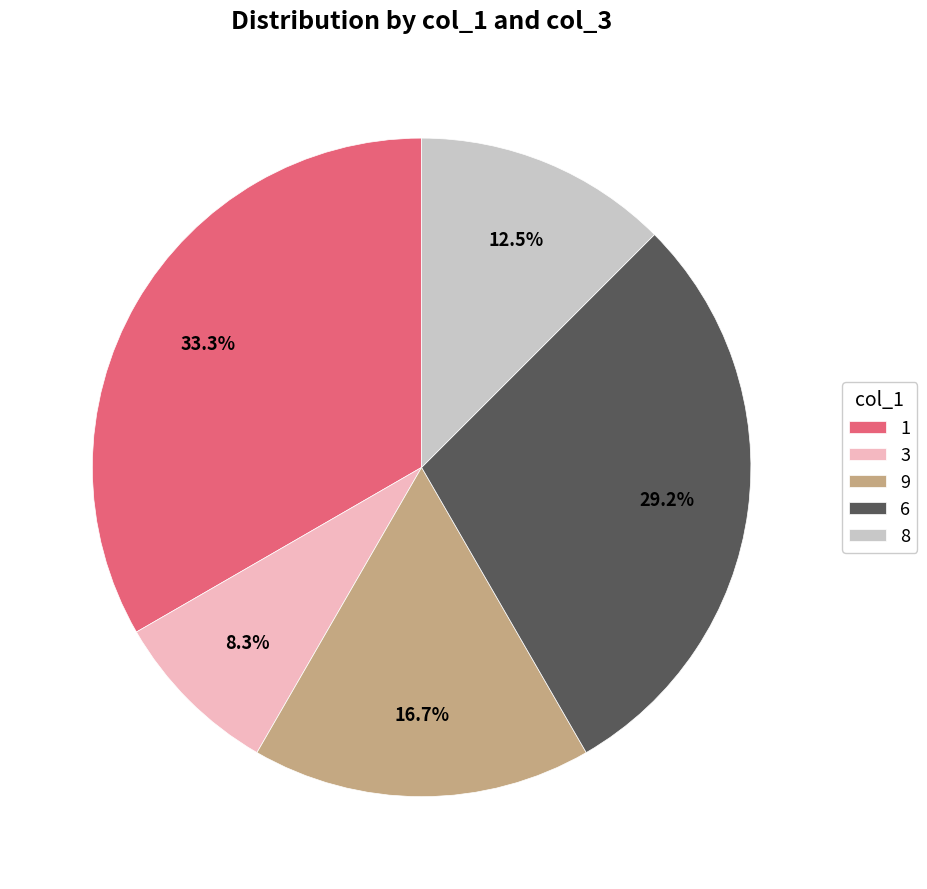

What portion of the pie excludes 8?

87.5%